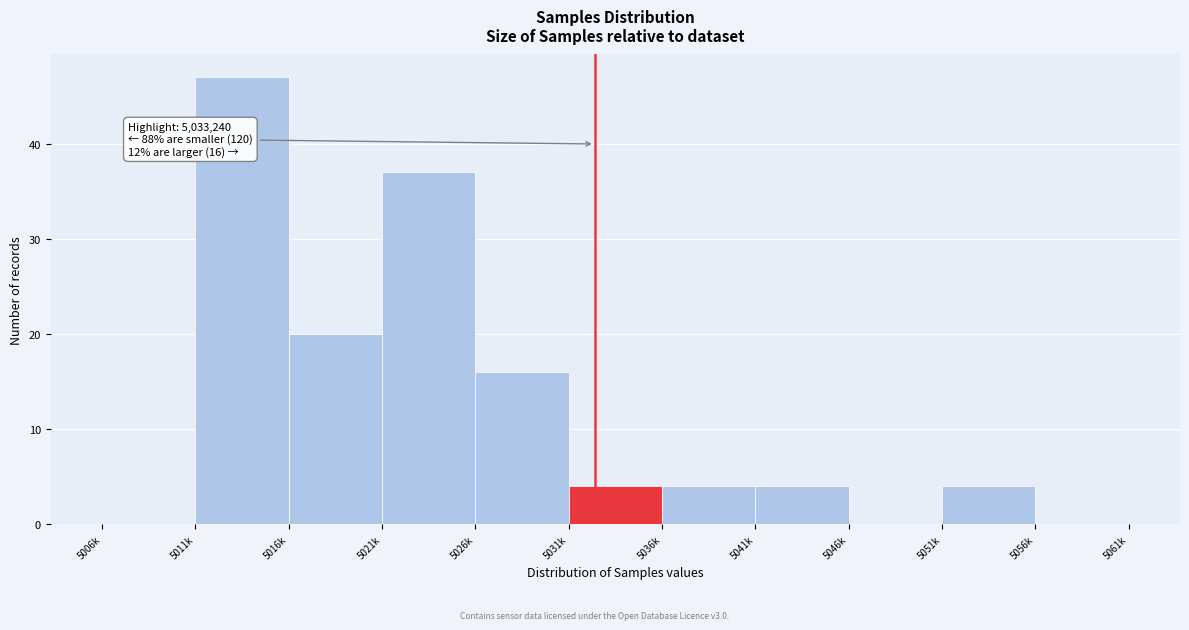

Reading right to left, transcribe all the data shown in this chart.

5056k=0	5051k=4	5046k=0	5041k=4	5036k=4	5031k=4	5026k=16	5021k=37	5016k=20	5011k=47	5006k=0